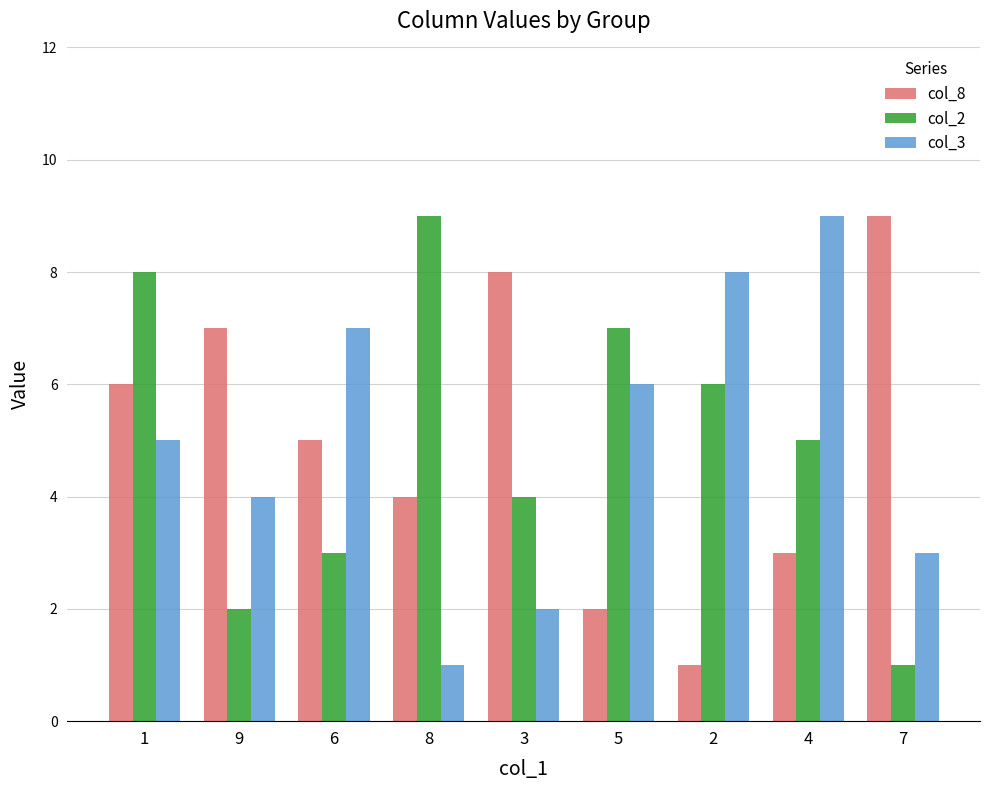

What is the spread (max minus min) of values at 4?

6